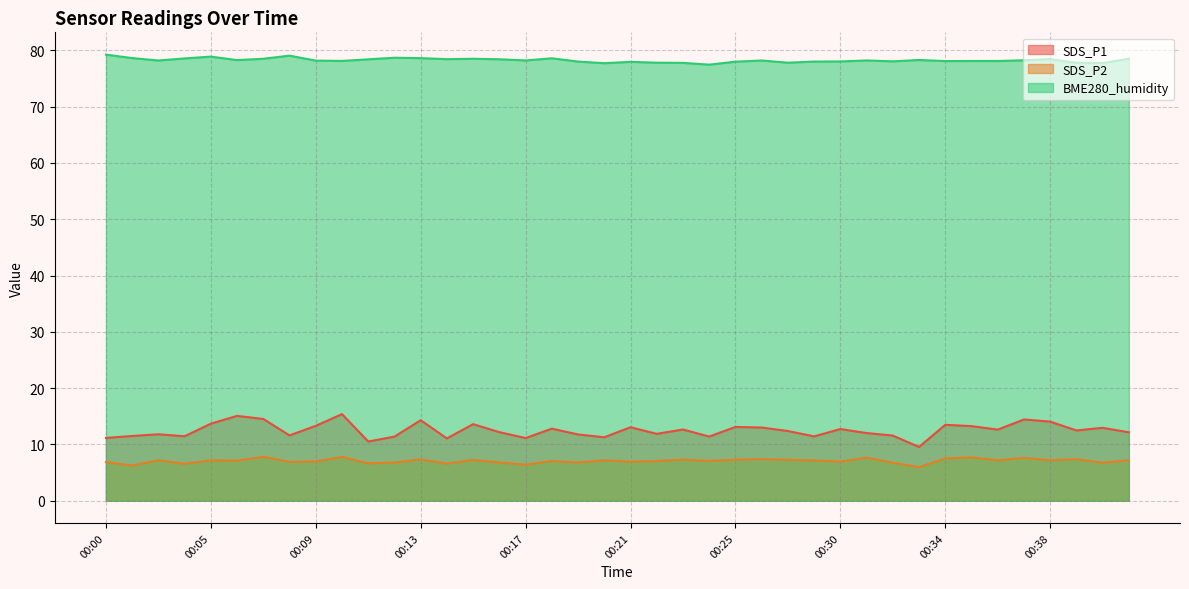

What is the difference between the maximum and minimum values in the BME280_humidity series?

1.8